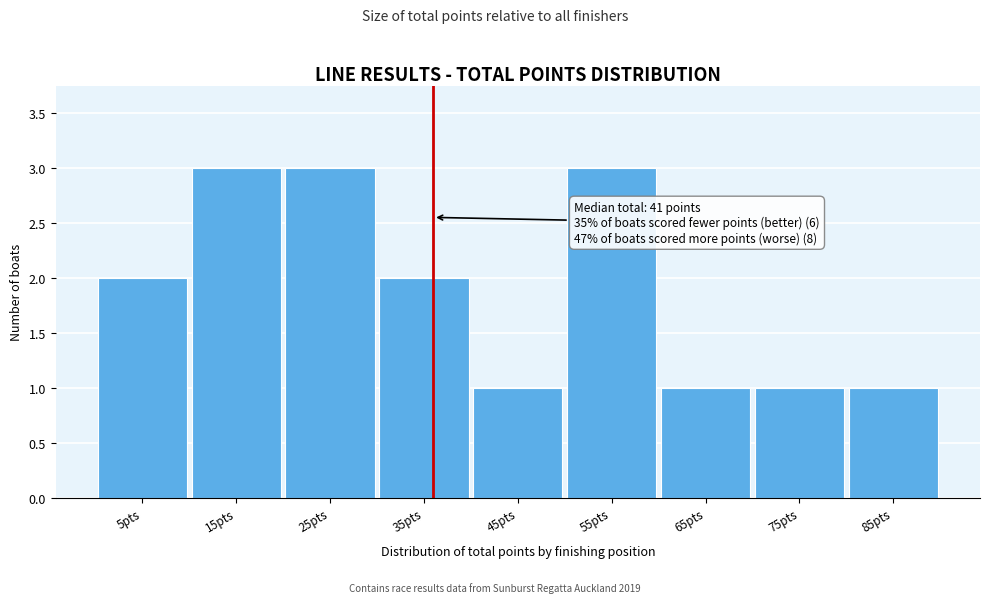

Reading left to right, transcribe all the data shown in this chart.

5pts=2	15pts=3	25pts=3	35pts=2	45pts=1	55pts=3	65pts=1	75pts=1	85pts=1